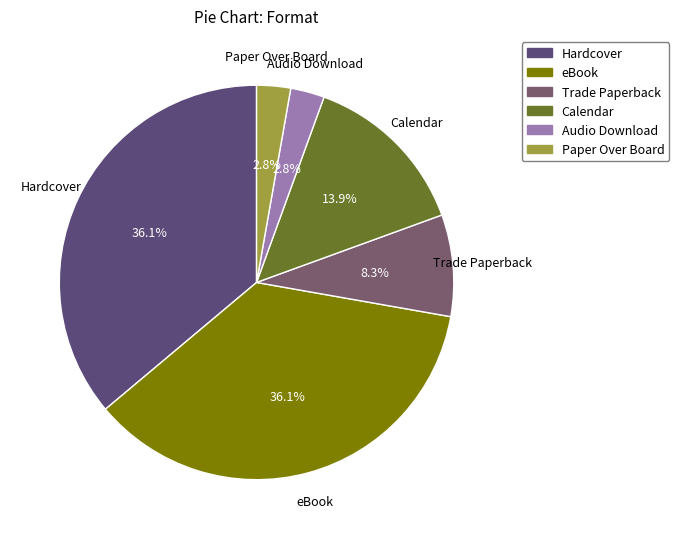

What is the ratio of the value at Calendar to the value at Trade Paperback?

1.7